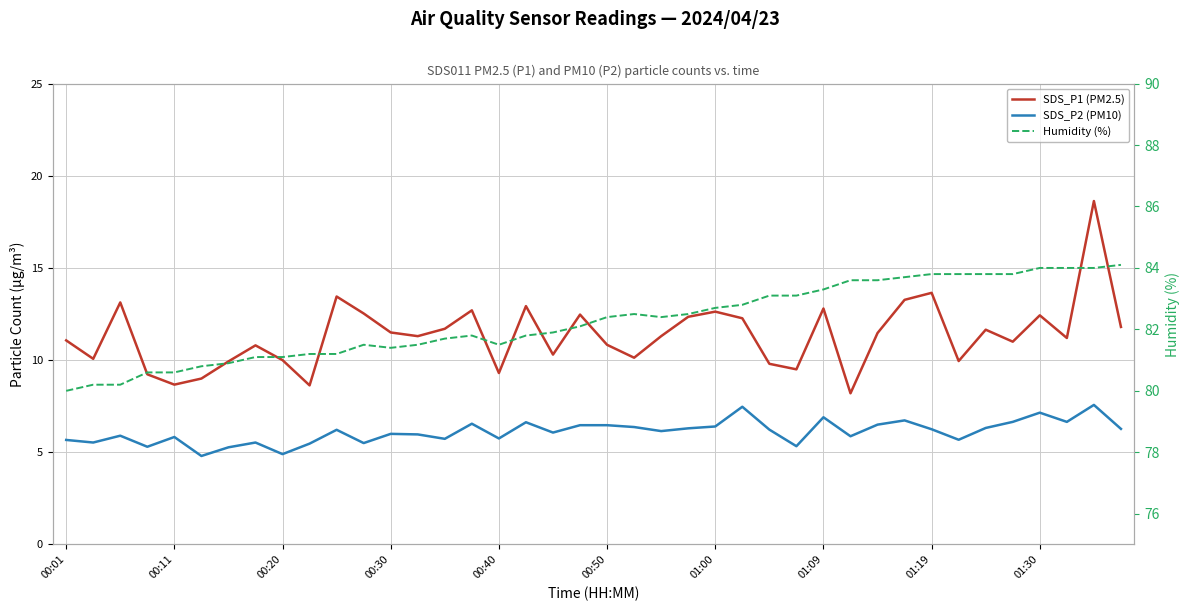

Is it true that Humidity (%) equals 26.1 at 01:00?

False